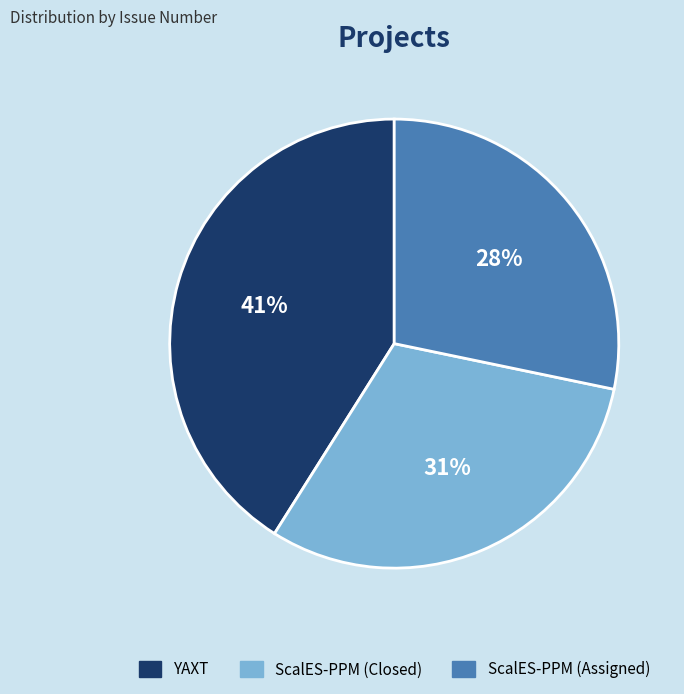

Do YAXT and ScalES-PPM (Closed) together represent more than half of the pie?

Yes